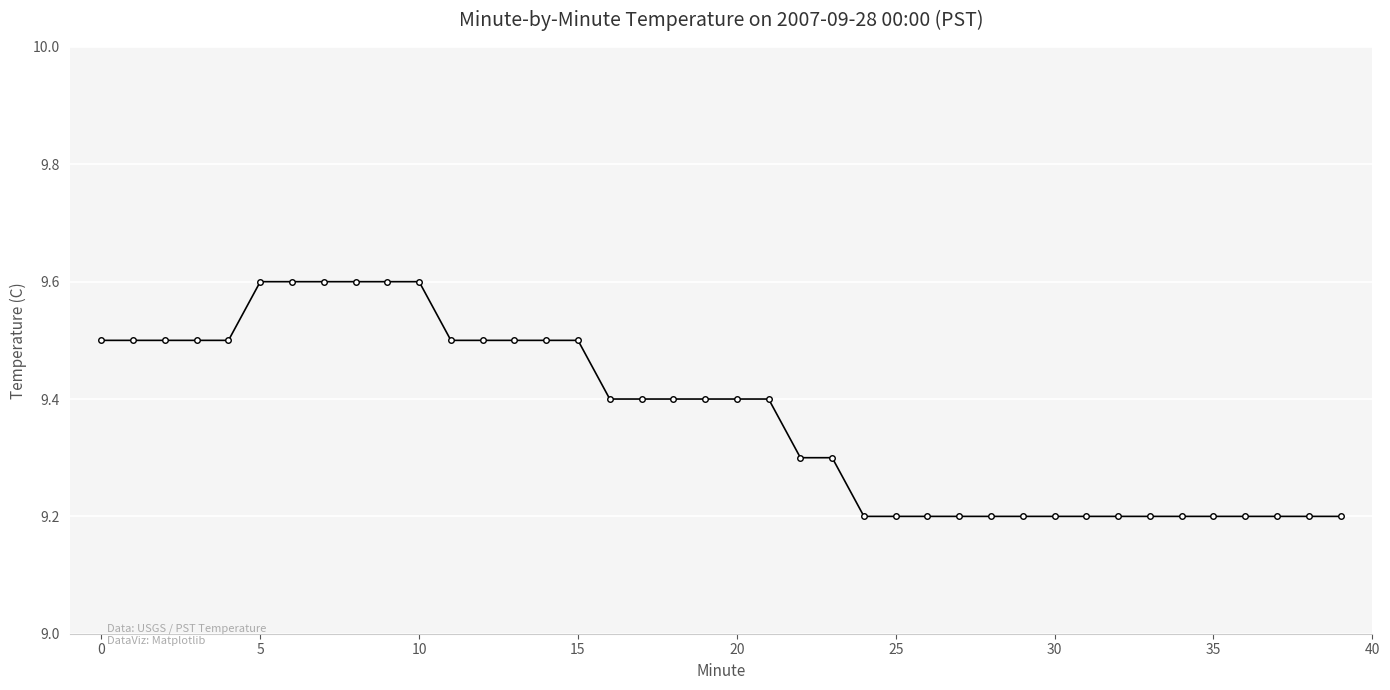

What is the smallest value displayed?

9.2